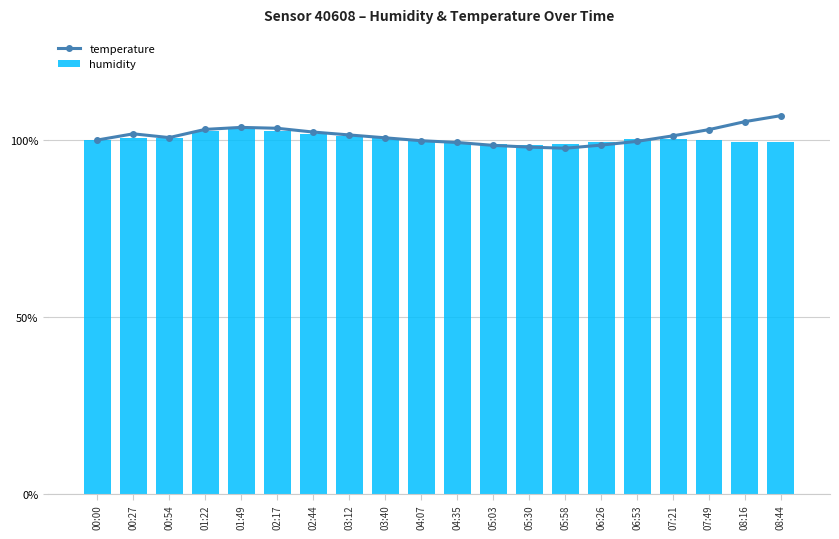

How many values in the humidity series are below 100?

9